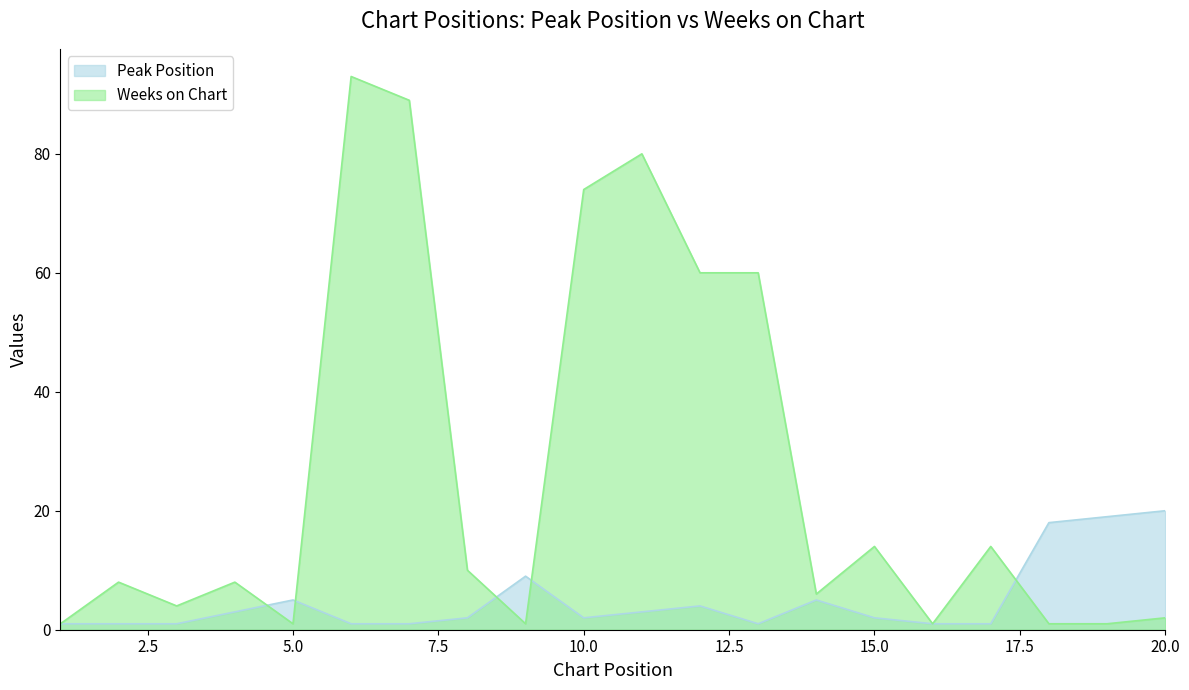

Rank the categories by Weeks on Chart value from highest to lowest.

6, 7, 11, 10, 12, 13, 15, 17, 8, 2, 4, 14, 3, 20, 1, 5, 9, 16, 18, 19